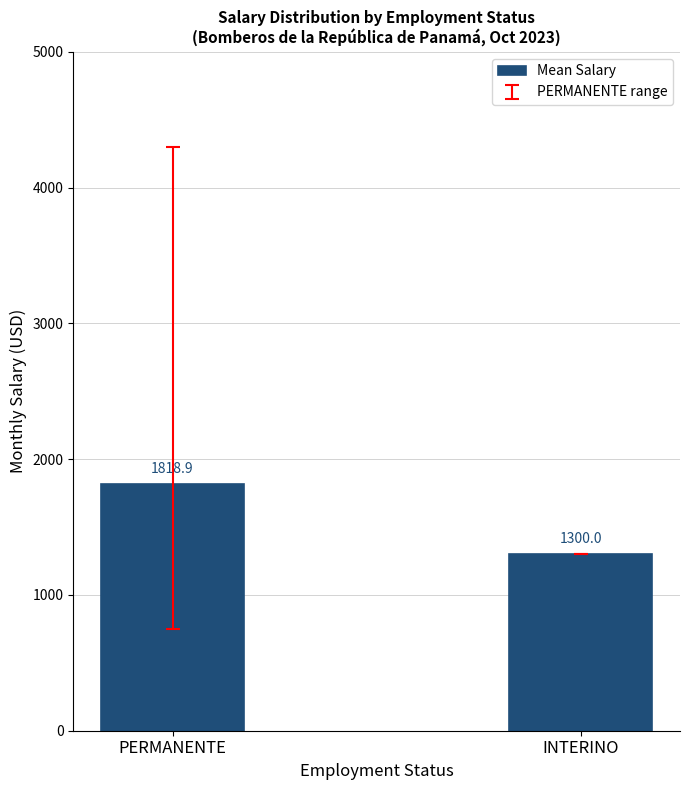

True or false: the data shows 537.4 at PERMANENTE.

False